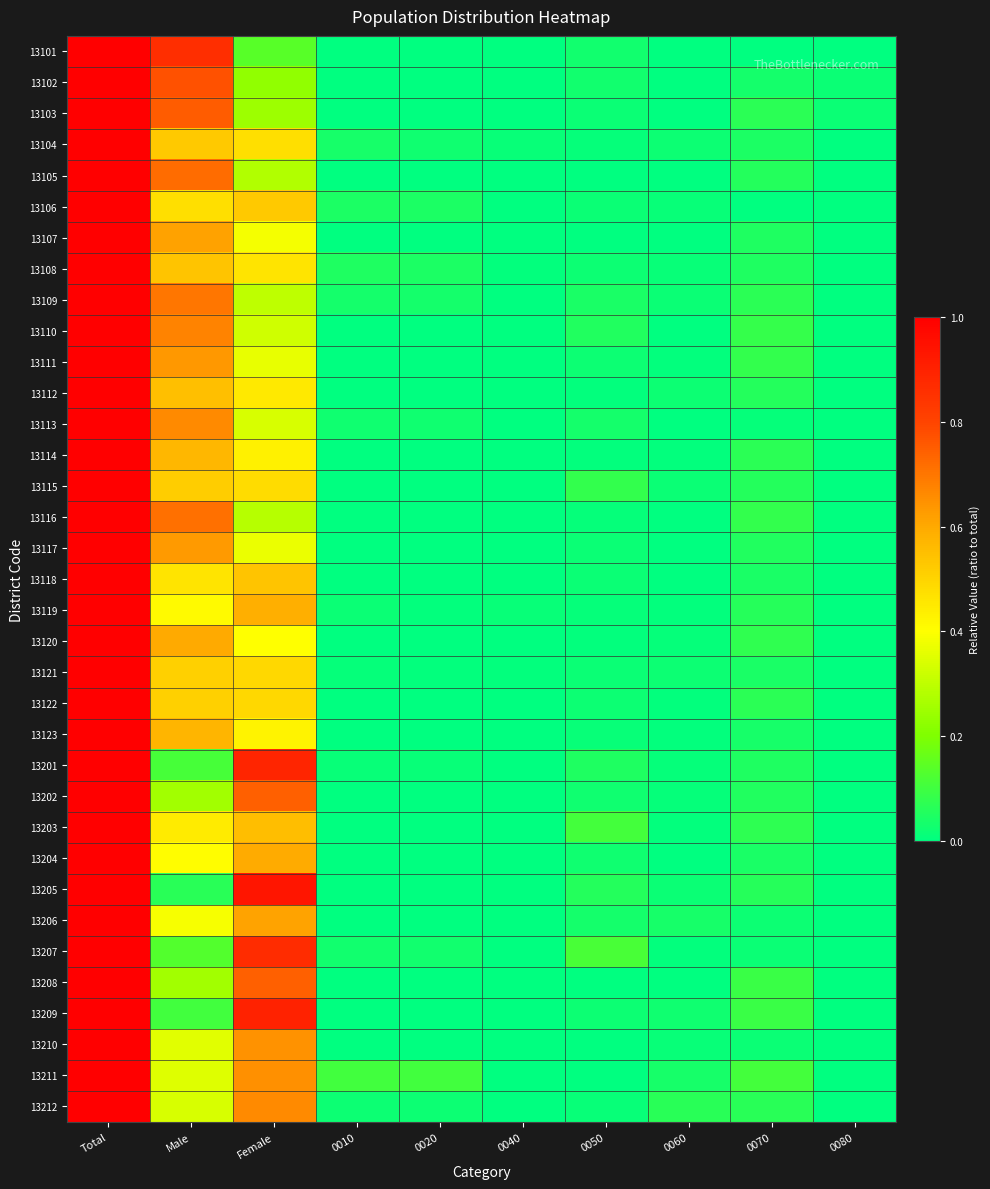

Which category has the highest value across all series?

Total